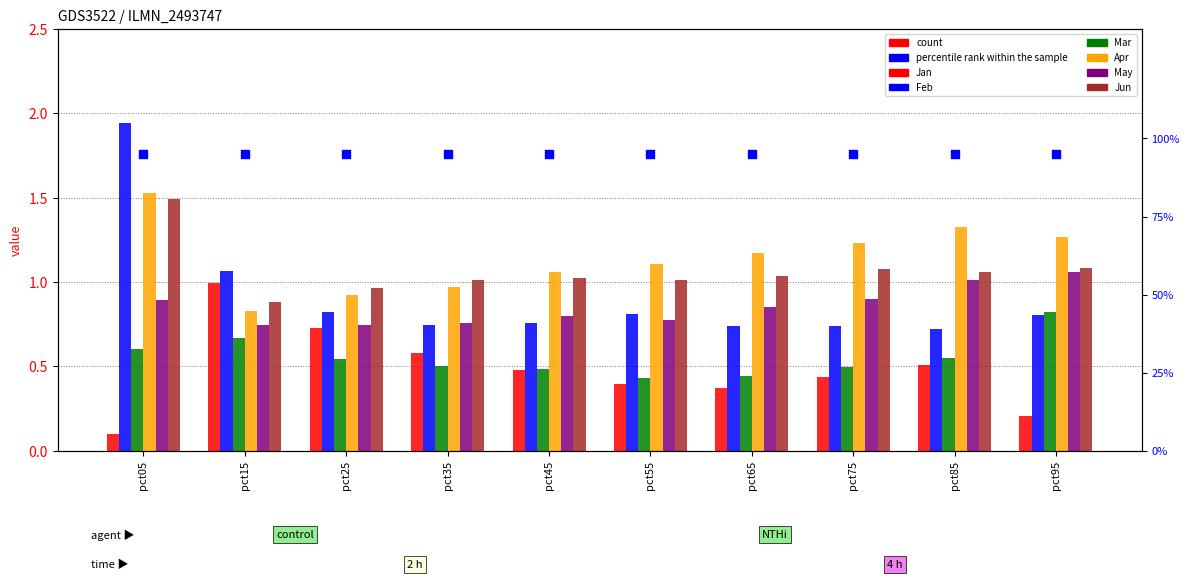

Which series has the largest total across all categories?

Apr